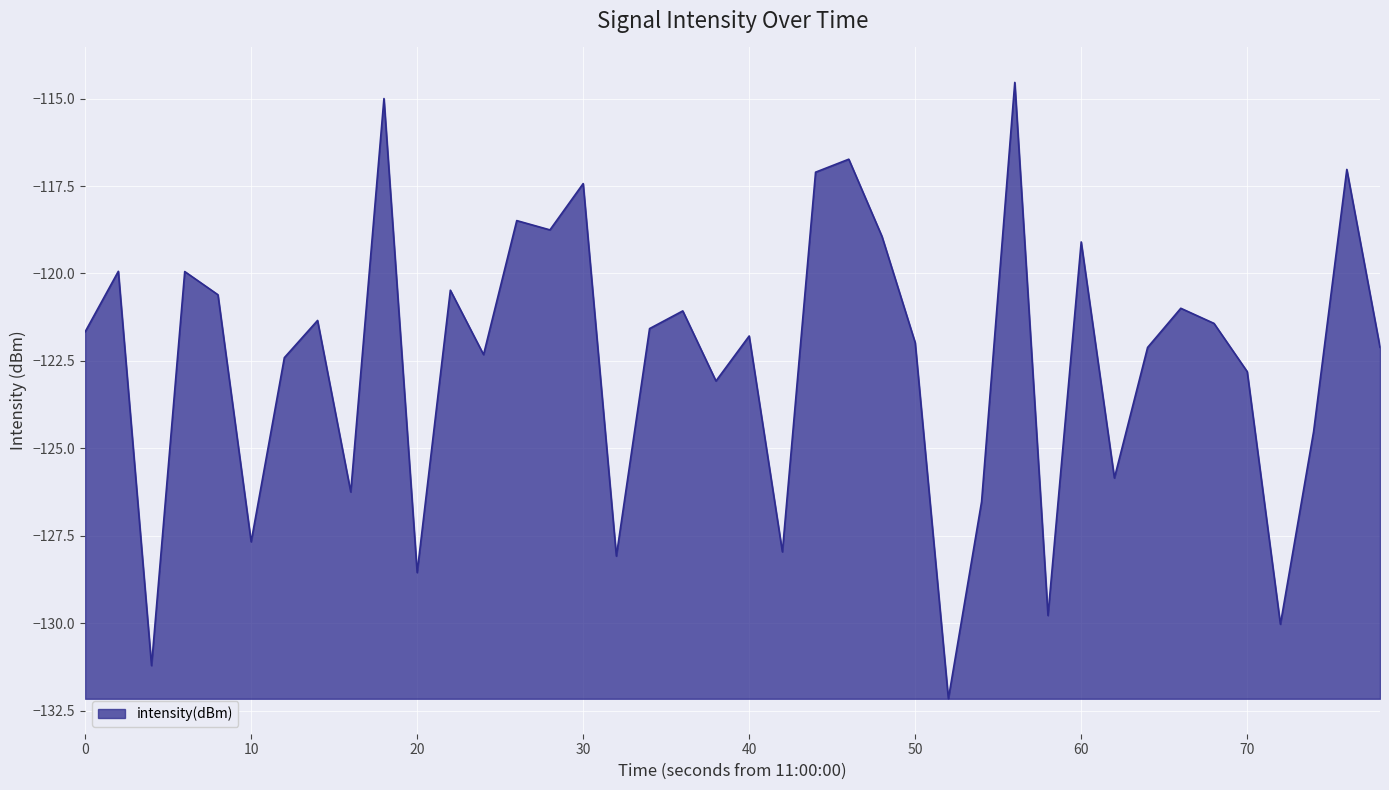

What is the maximum value shown in the chart?

-114.5